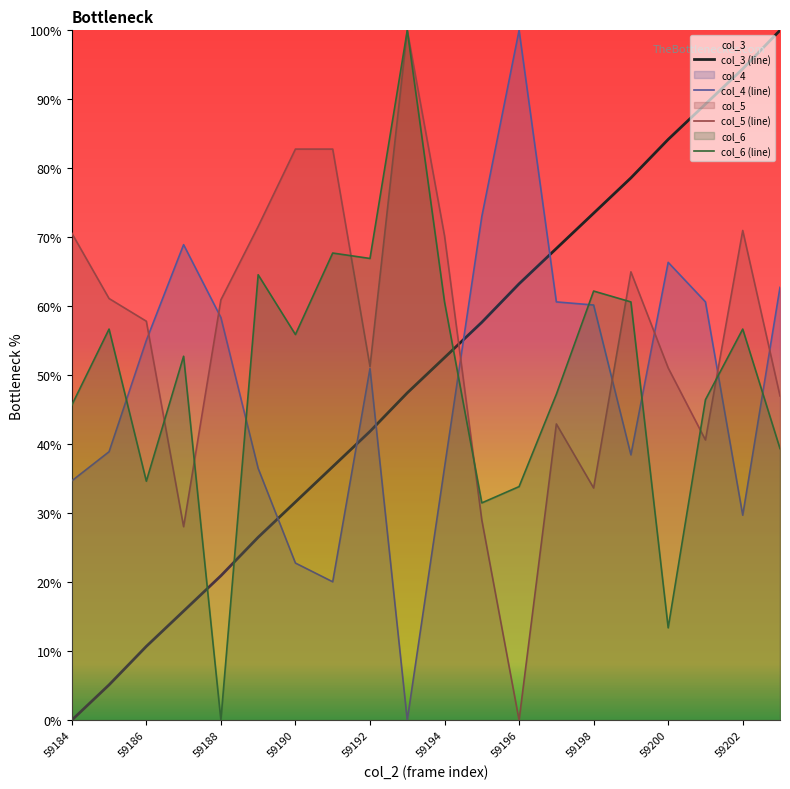

Between 59196 and 59201, which is larger?

59201